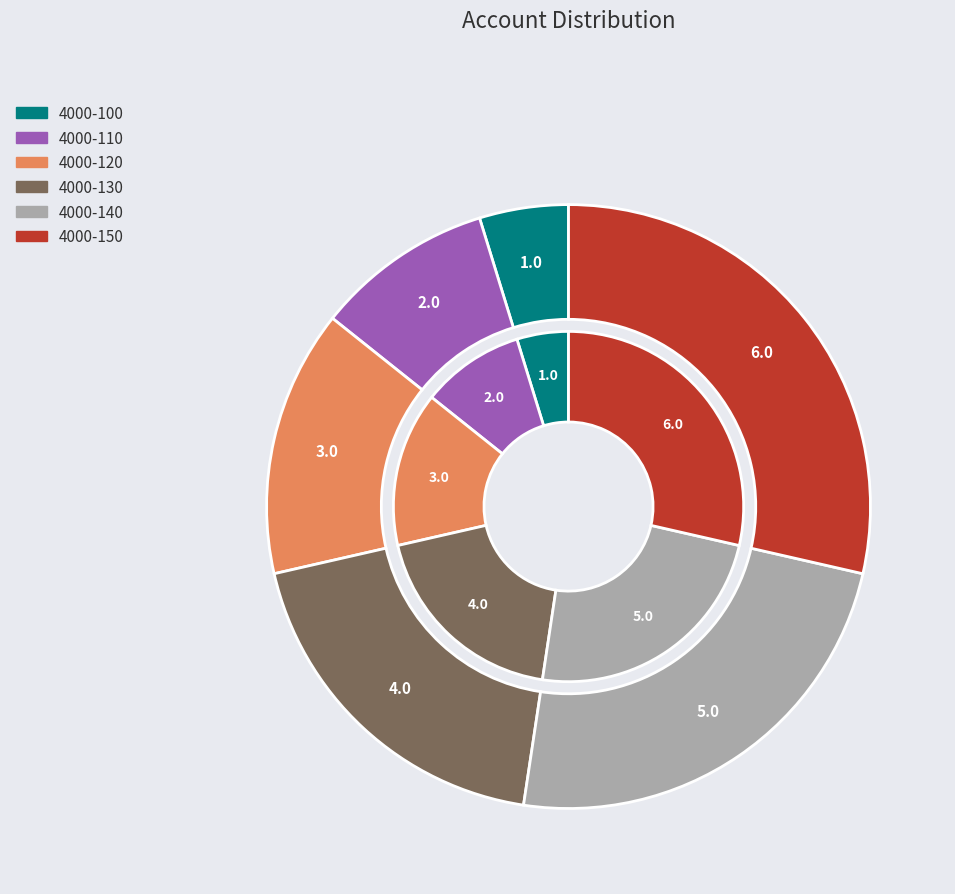

To the nearest percent, what is the average slice percentage?

17%